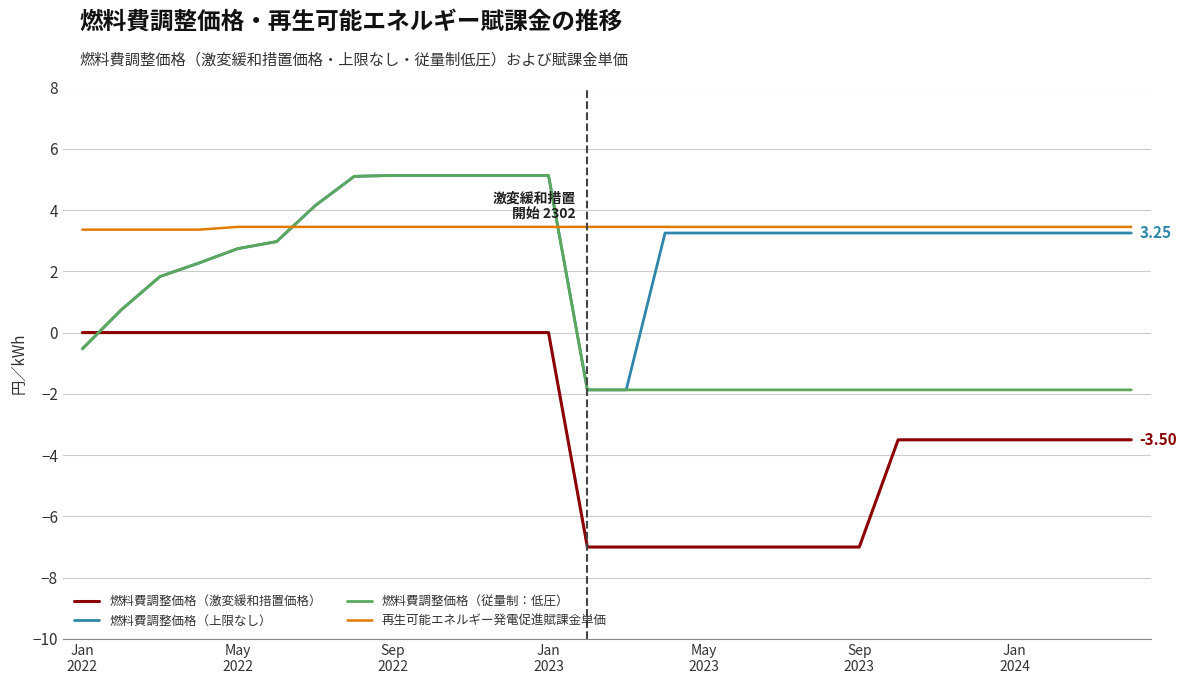

True or false: 燃料費調整価格（激変緩和措置価格） and 再生可能エネルギー発電促進賦課金単価 intersect in this chart.

False